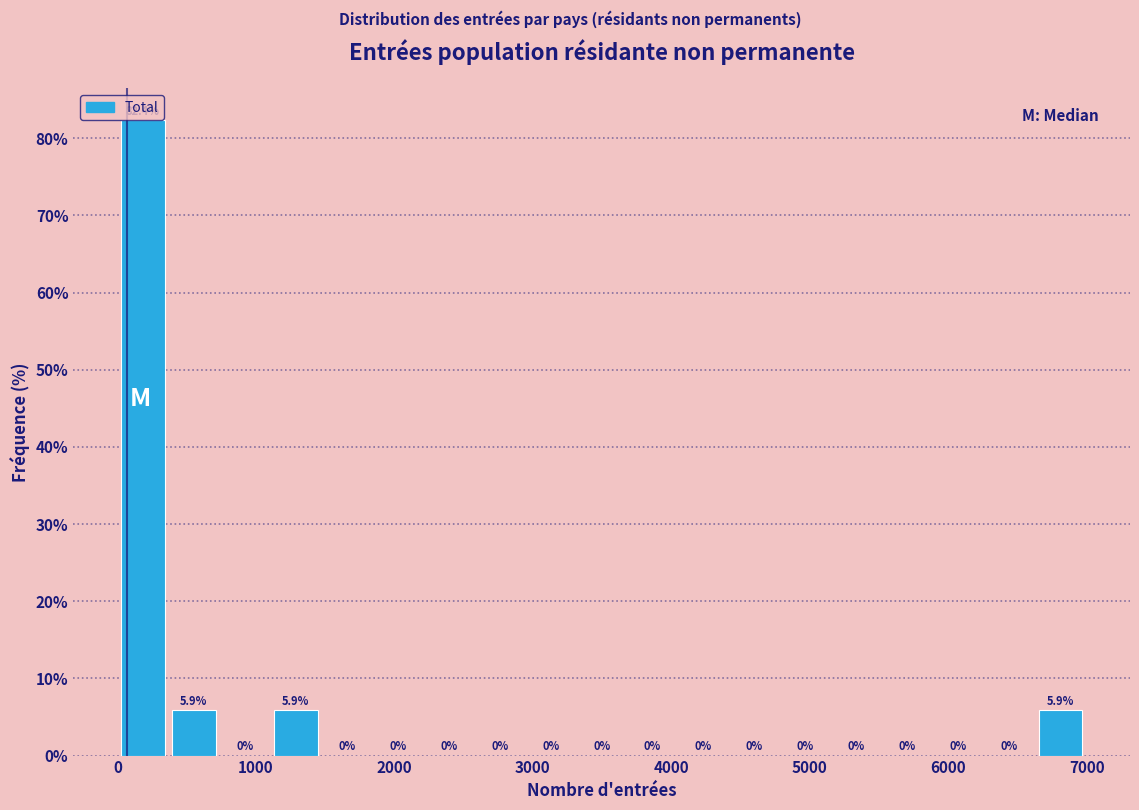

Read against the x-axis, roughly where is the centre of the tallest bar?

200